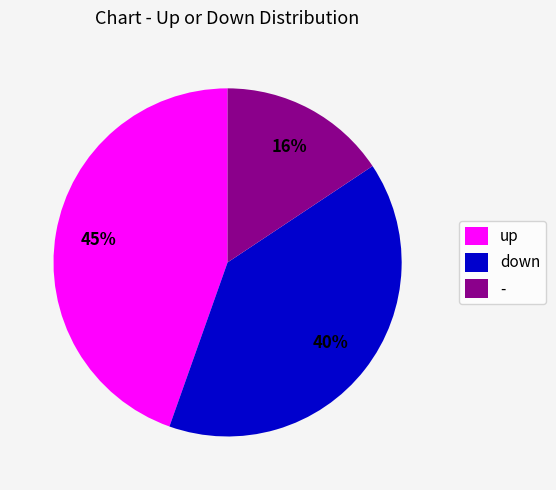

True or false: - accounts for 16% of the total.

True